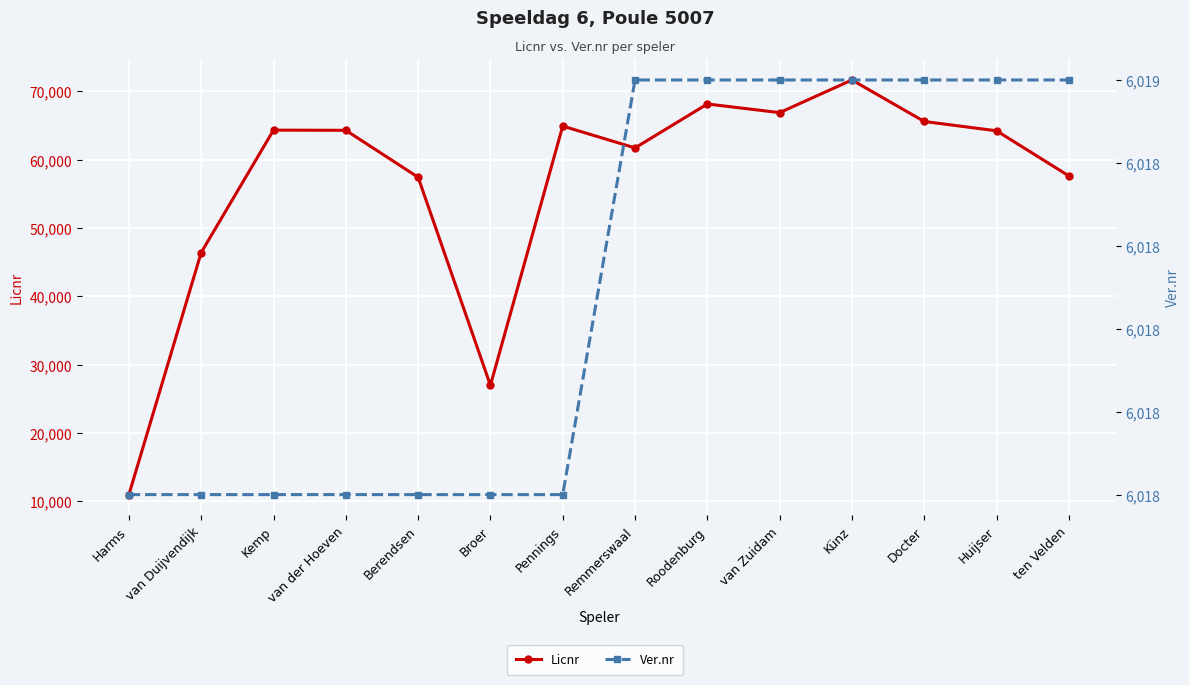

At which category does the chart reach its peak across all series?

Künz